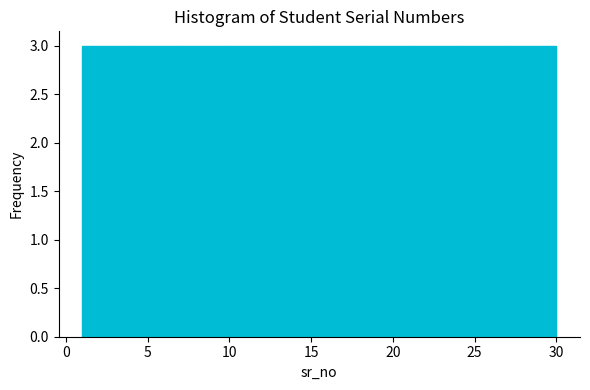

Reading left to right, list every bar in this chart as the range it spans on the x-axis followed by its height. Neither the bar edges nor the heights are printed on the chart, so give them approximately, as read against the axes.

1.0 to 3.9: 3
3.9 to 6.8: 3
6.8 to 9.7: 3
9.7 to 12.6: 3
12.6 to 15.5: 3
15.5 to 18.4: 3
18.4 to 21.3: 3
21.3 to 24.2: 3
24.2 to 27.1: 3
27.1 to 30.0: 3